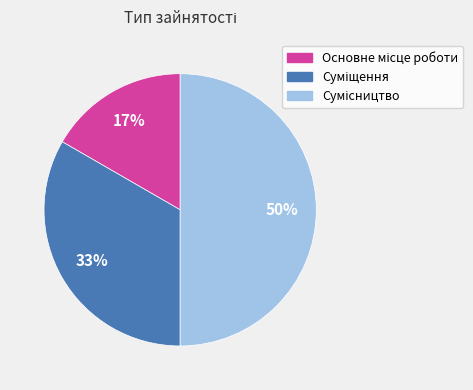

To the nearest percent, what is the difference between the largest and smallest slice percentages?

33%